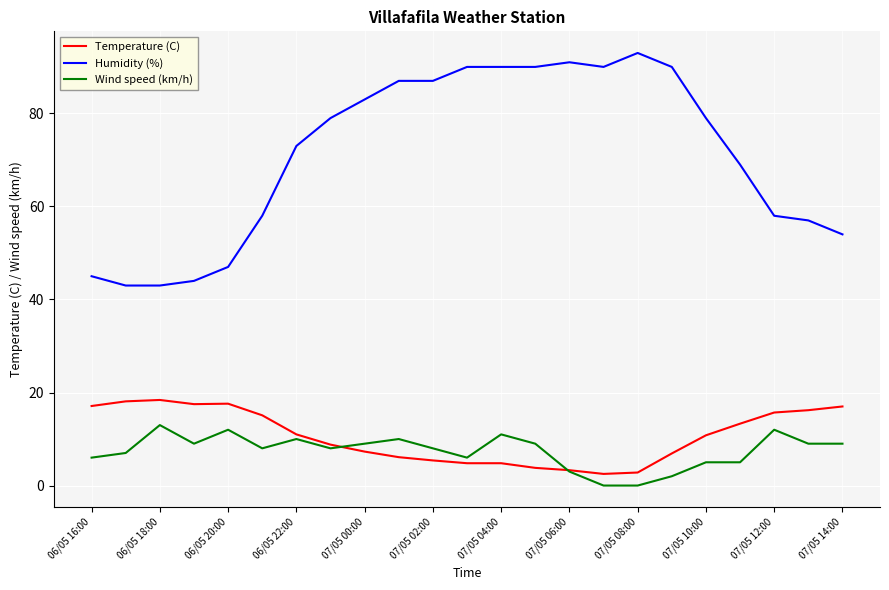

Which series has the largest total across all categories?

Humidity (%)